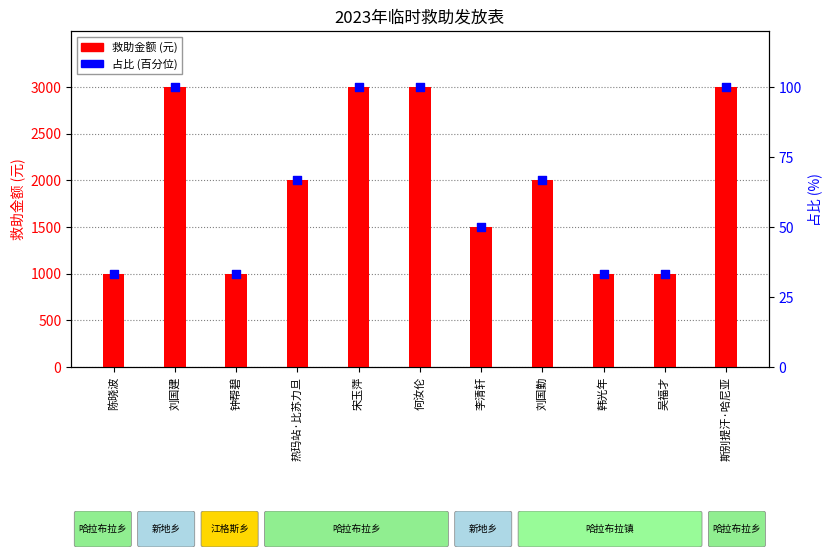

Is the value of 占比 (百分位) at 陈晓波 greater than the value of 救助金额 (元) at 刘国勤?

No